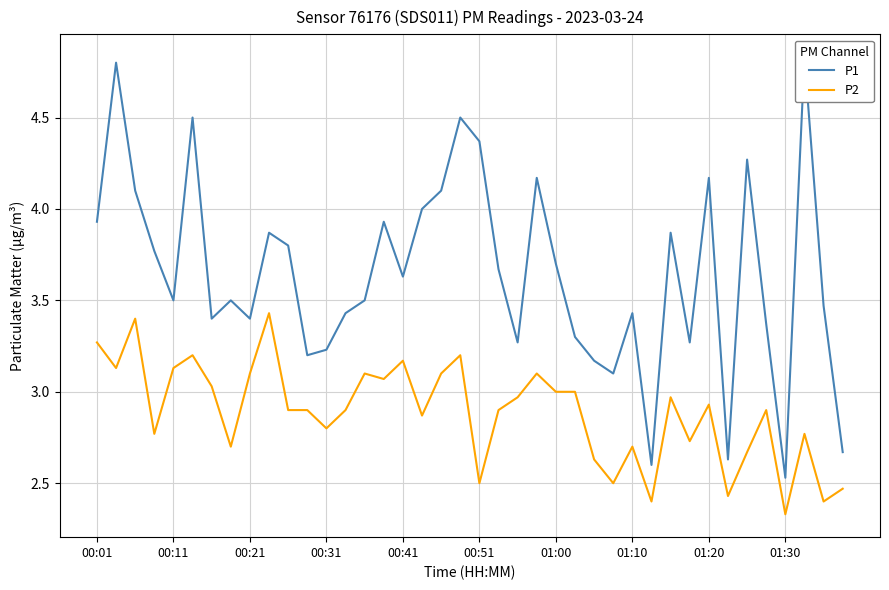

What are all the series names shown in the legend?

P1, P2